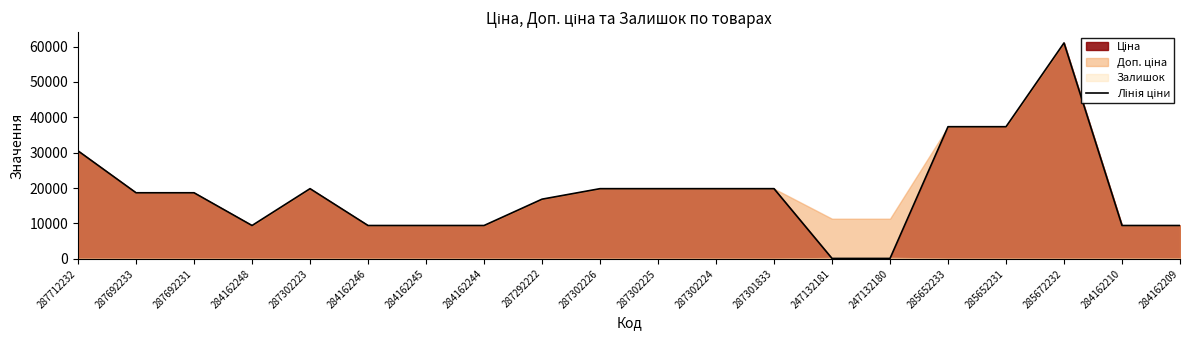

List the labels in order of value, smallest first.

247132181, 247132180, 284162248, 284162246, 284162245, 284162244, 284162210, 284162209, 287292222, 287692233, 287692231, 287302223, 287302226, 287302225, 287302224, 287301833, 287712232, 285652233, 285652231, 285672232